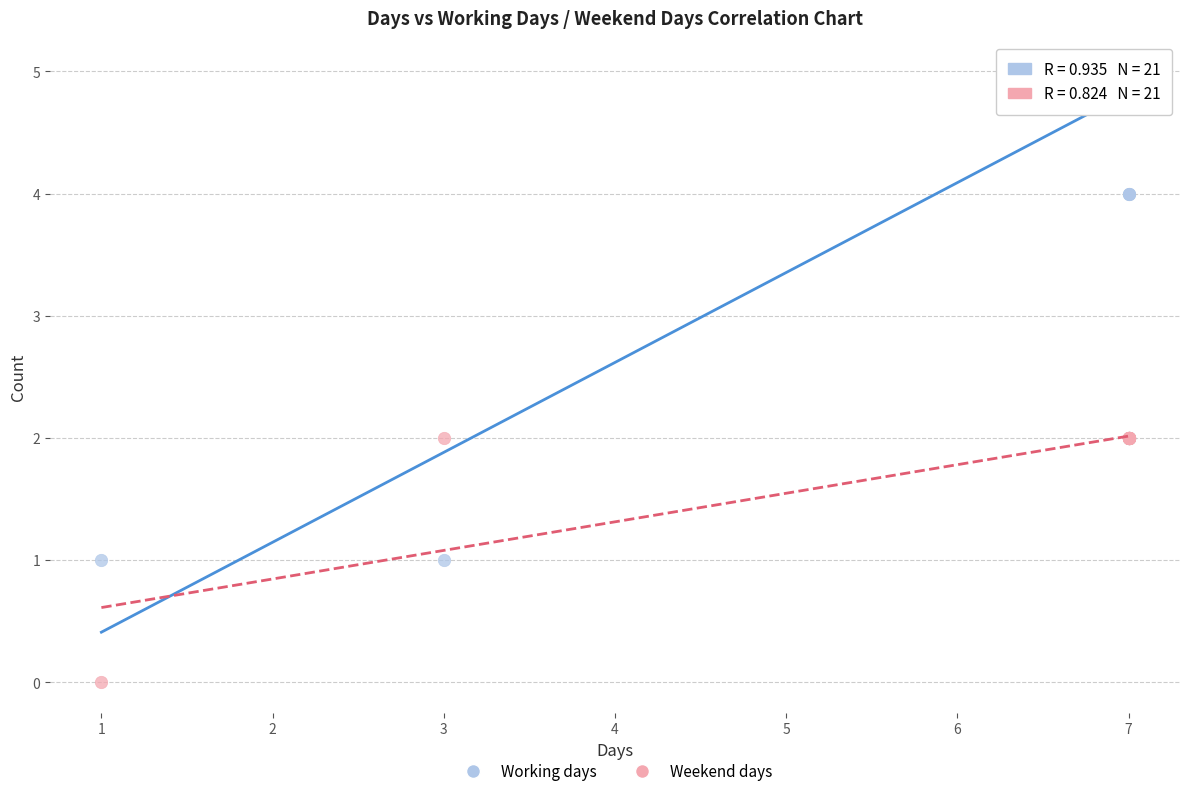

Which series reaches the minimum Y coordinate?

Weekend days